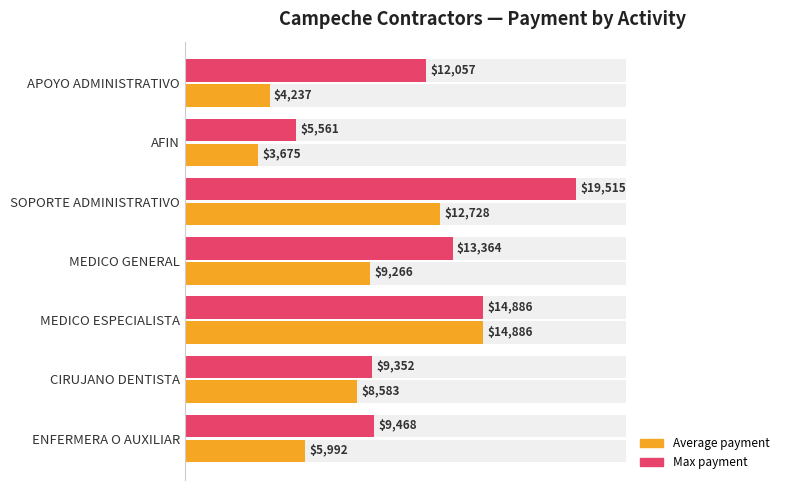

Which series changed the most between MEDICO GENERAL and CIRUJANO DENTISTA?

Max payment